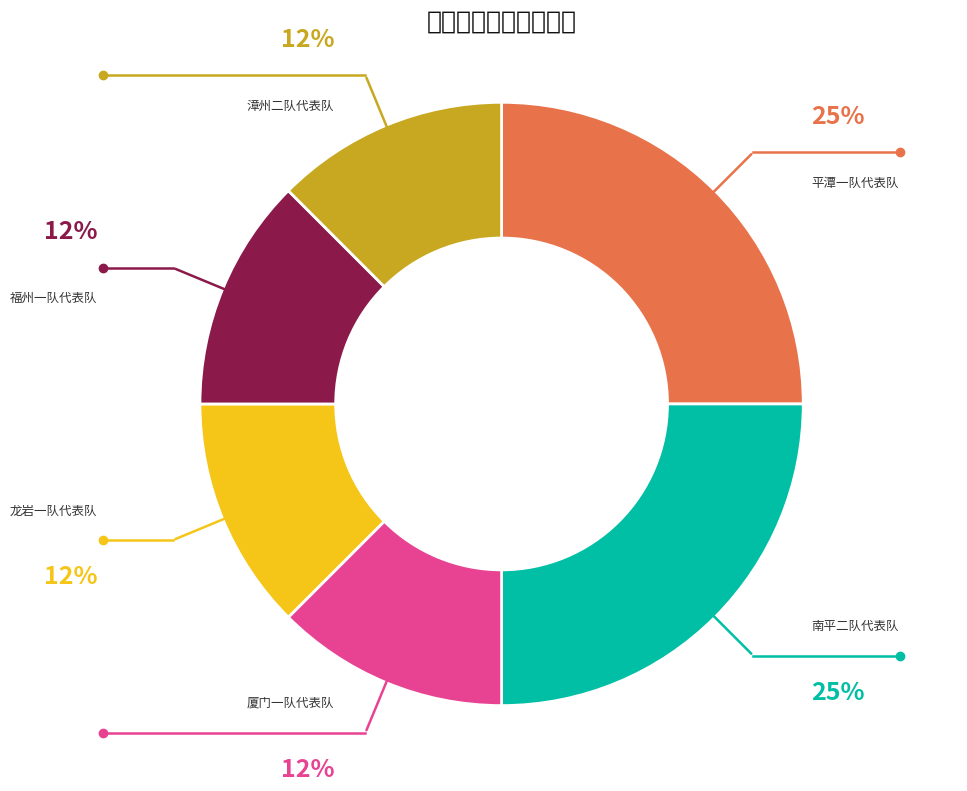

Rank the categories by value from highest to lowest.

平潭一队代表队, 南平二队代表队, 厦门一队代表队, 龙岩一队代表队, 福州一队代表队, 漳州二队代表队